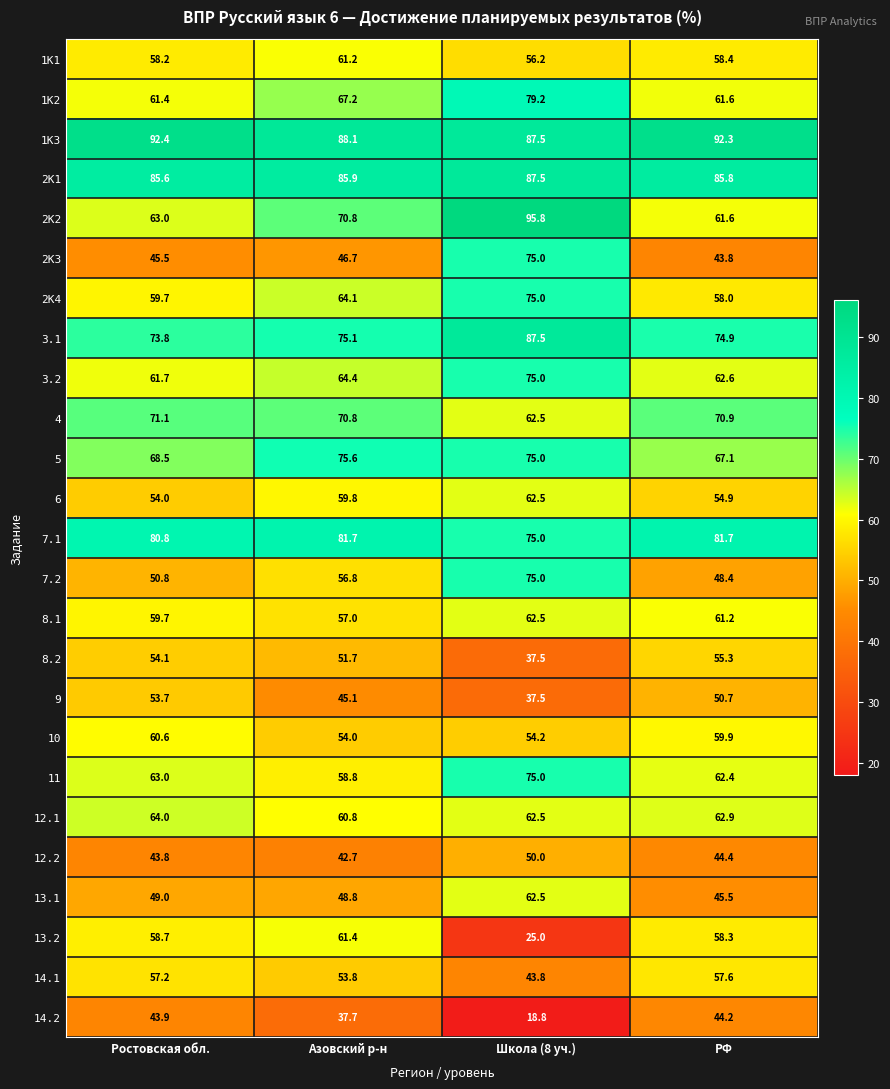

At which category is the sum across all series the highest?

Школа (8 уч.)